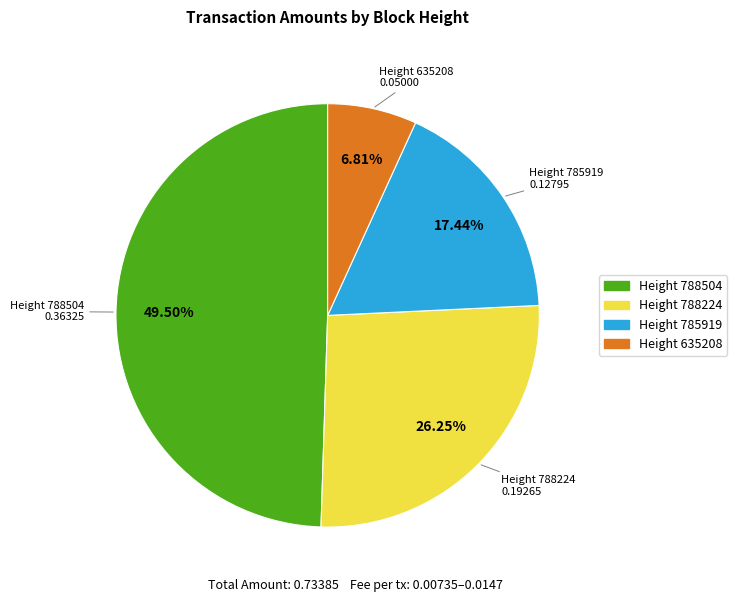

How many segments does this pie chart have?

4